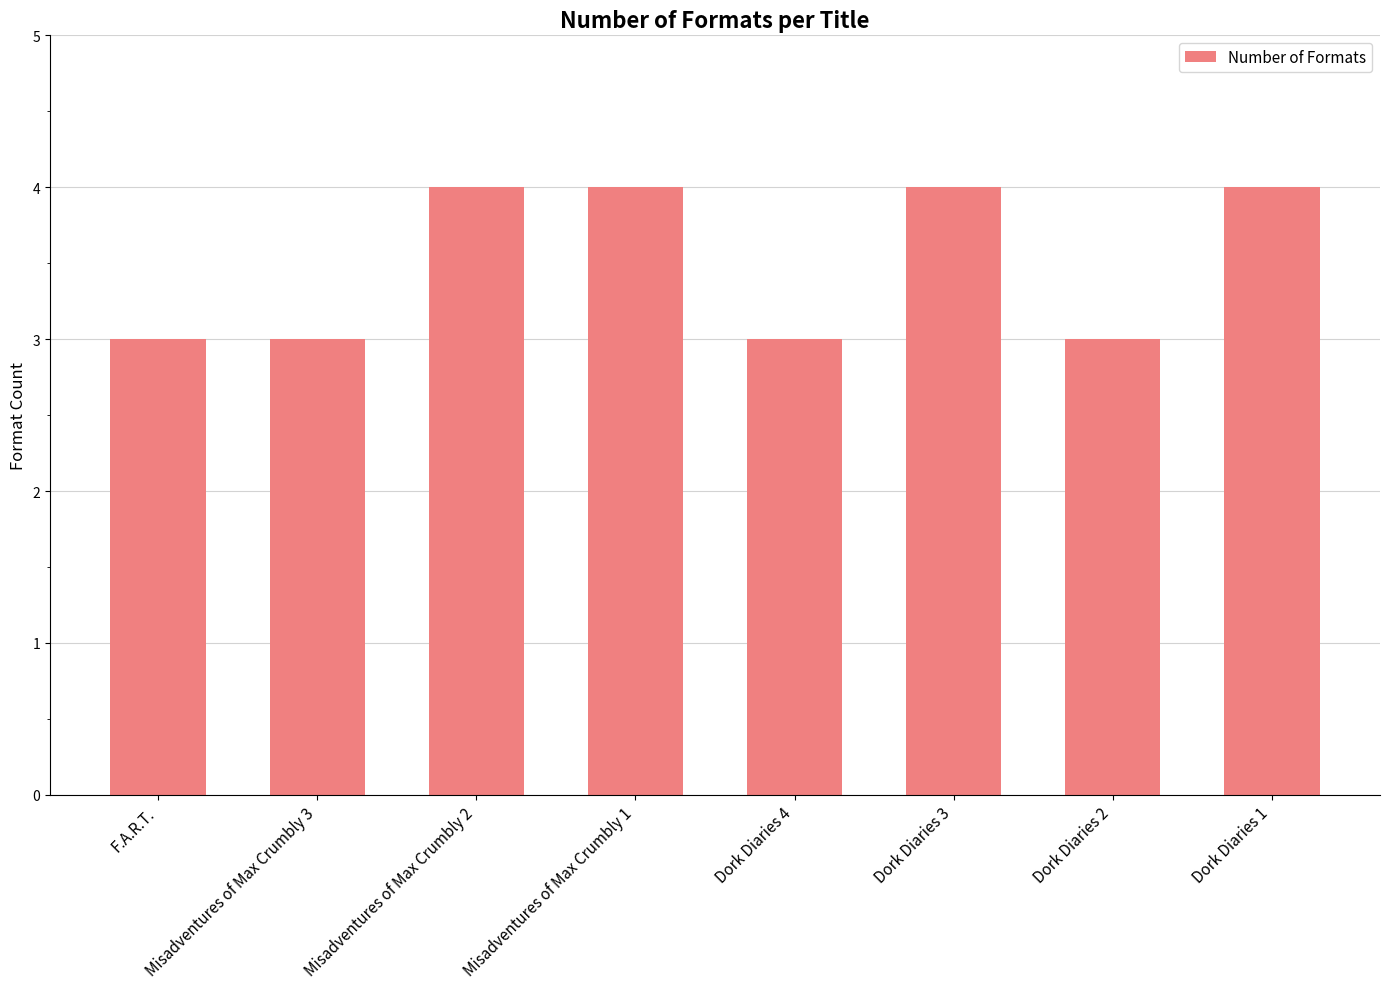

What is the label of the 2nd bar from the right?

Dork Diaries 2